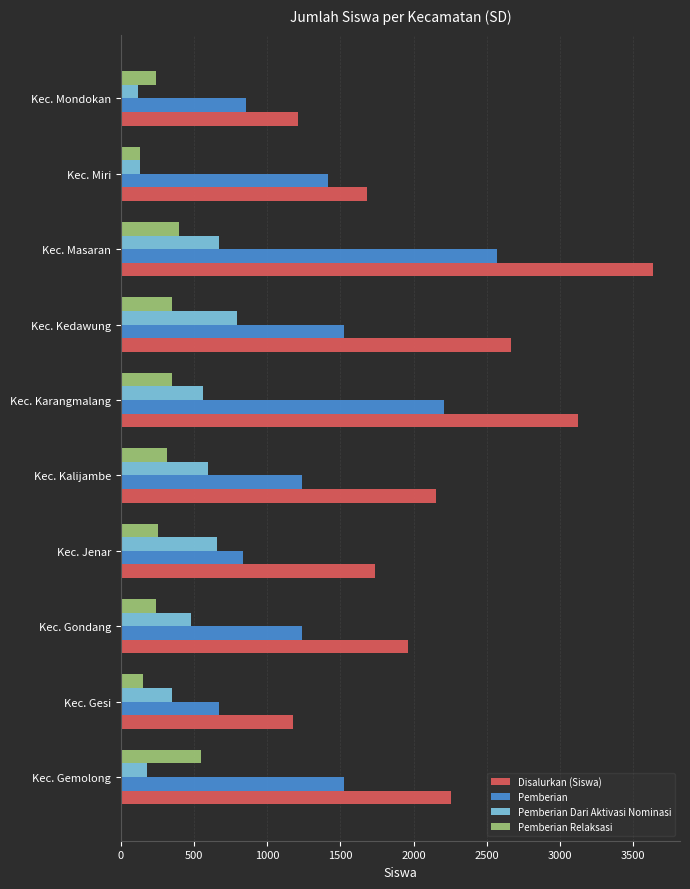

Which series has the largest range (max minus min)?

Disalurkan (Siswa)